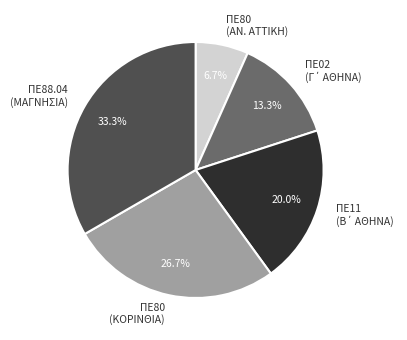

What is the ratio of the value at ΠΕ88.04 (ΜΑΓΝΗΣΙΑ) to the value at ΠΕ80 (ΑΝ. ΑΤΤΙΚΗ)?

5.0